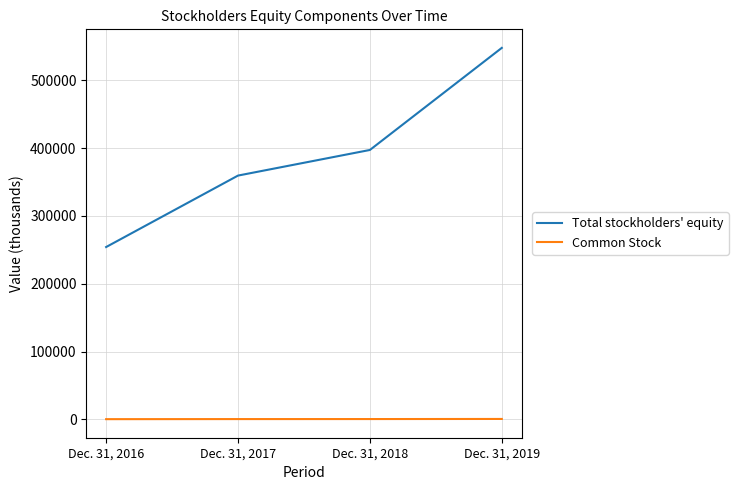

True or false: Common Stock and Total stockholders' equity cross at least once.

False